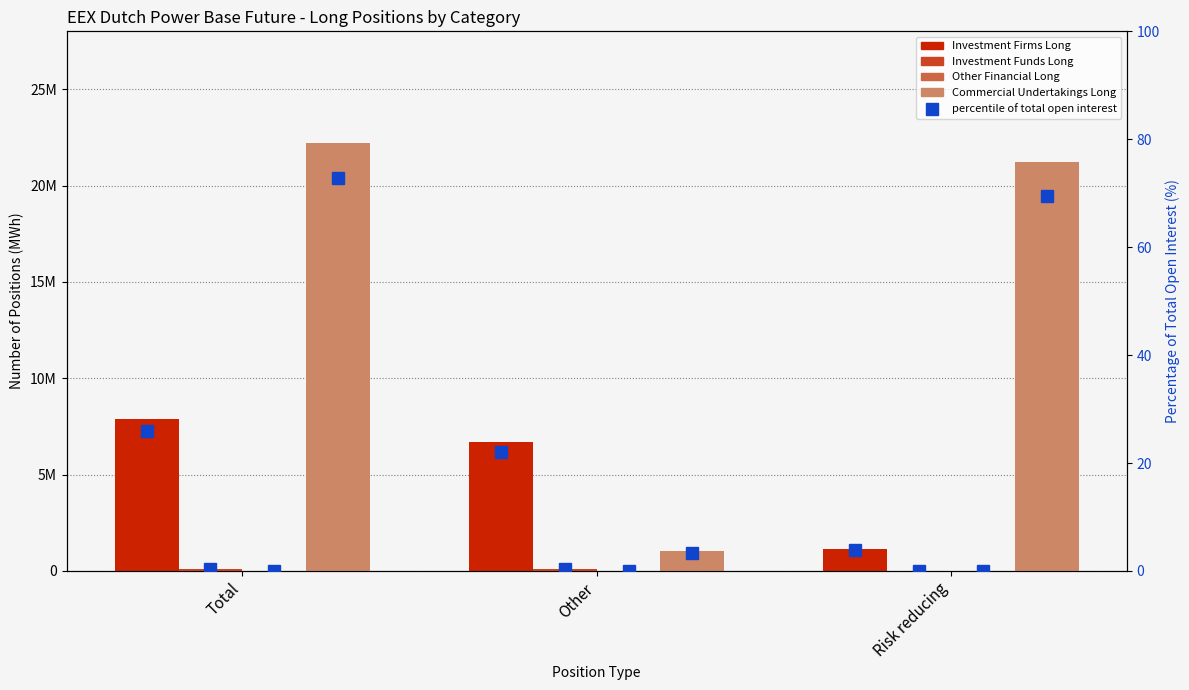

What is the approximate value of Investment Firms Long at Risk reducing, to the nearest 10?

1166490